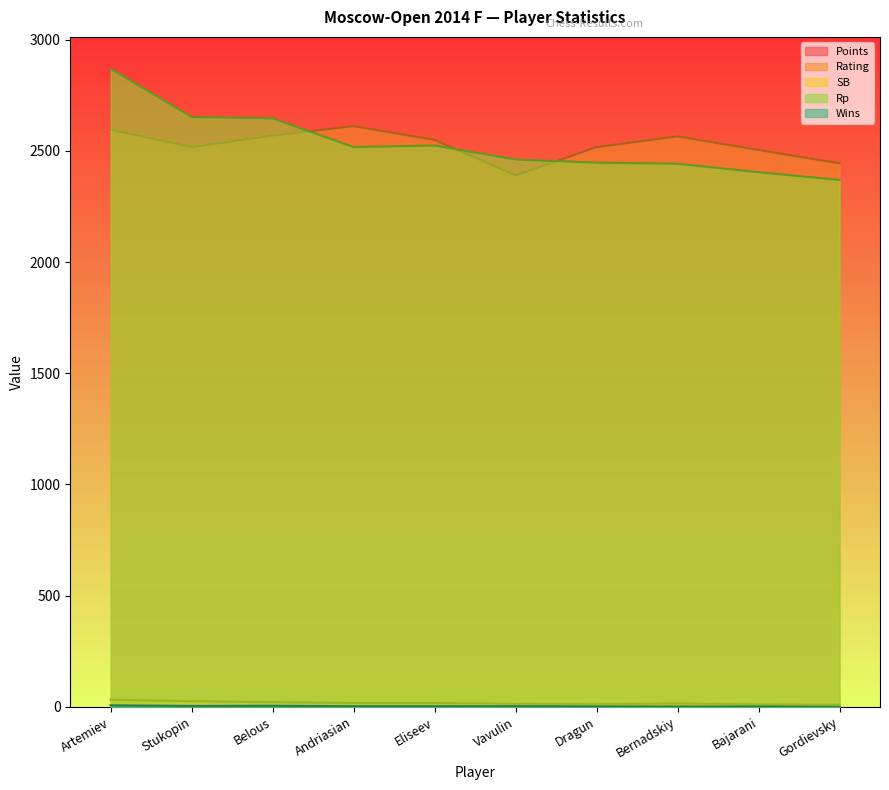

Between Andriasian and Eliseev, which is larger?

Andriasian